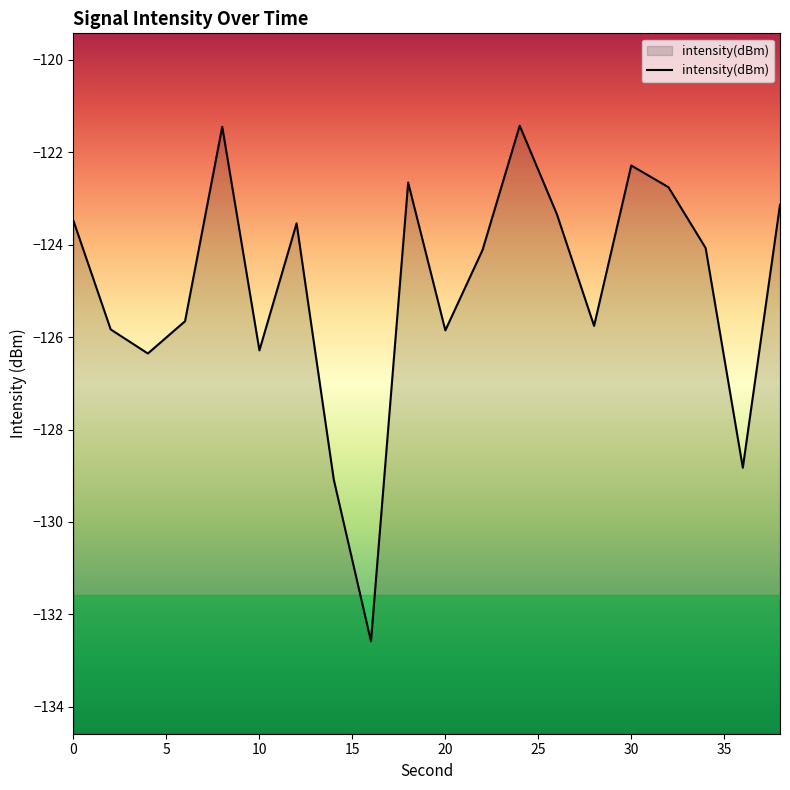

The value at 30 is -182.7. True or false?

False